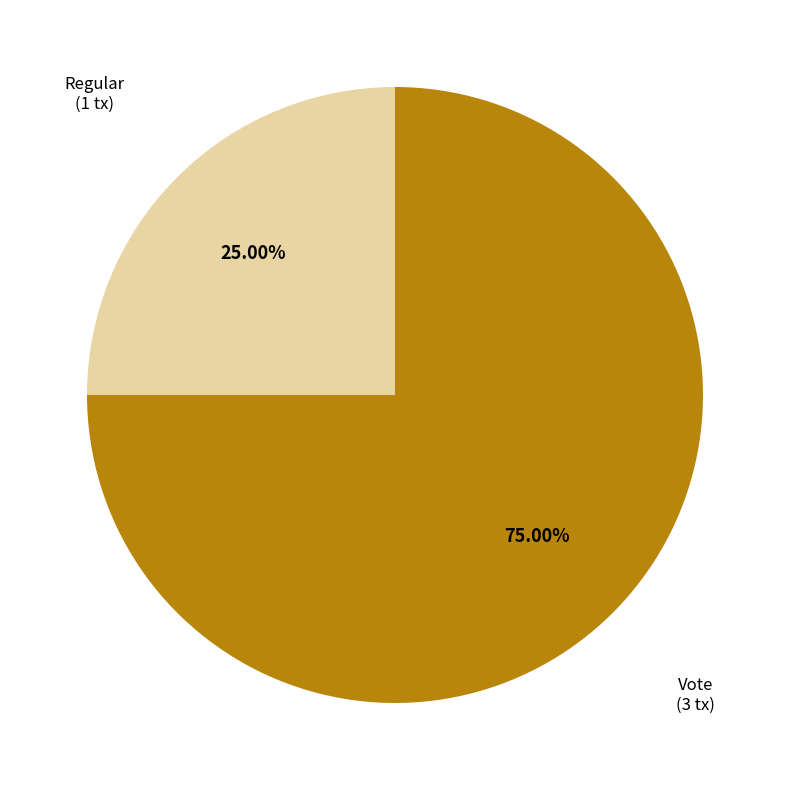

The Vote slice represents 85% of the pie. True or false?

False